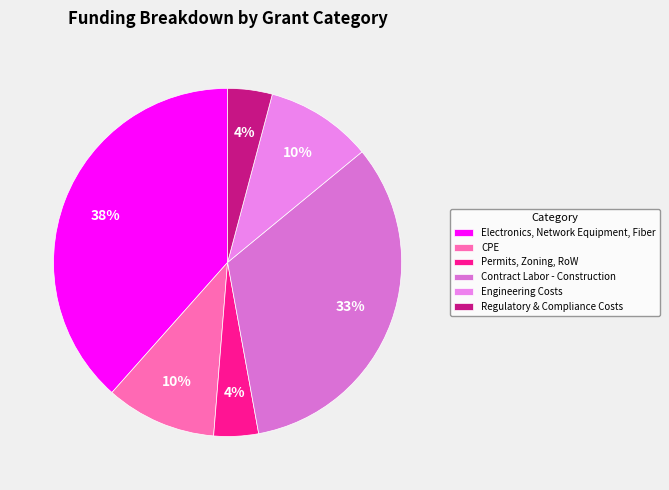

What is the largest slice in the pie chart?

Electronics, Network Equipment, Fiber